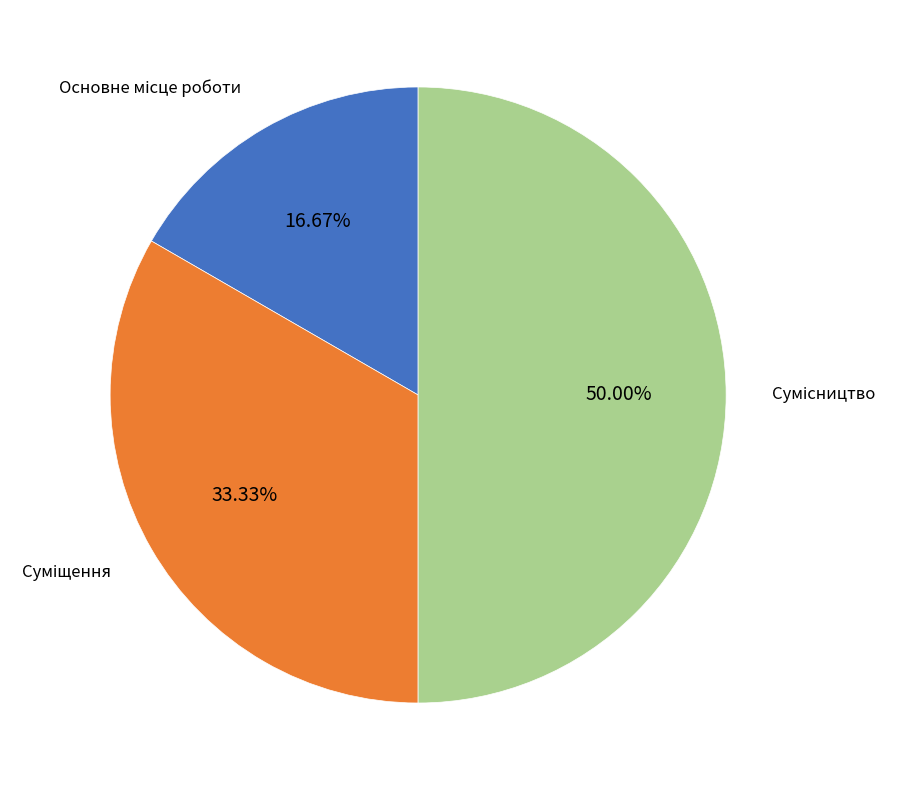

What is the largest slice in the pie chart?

Сумісництво